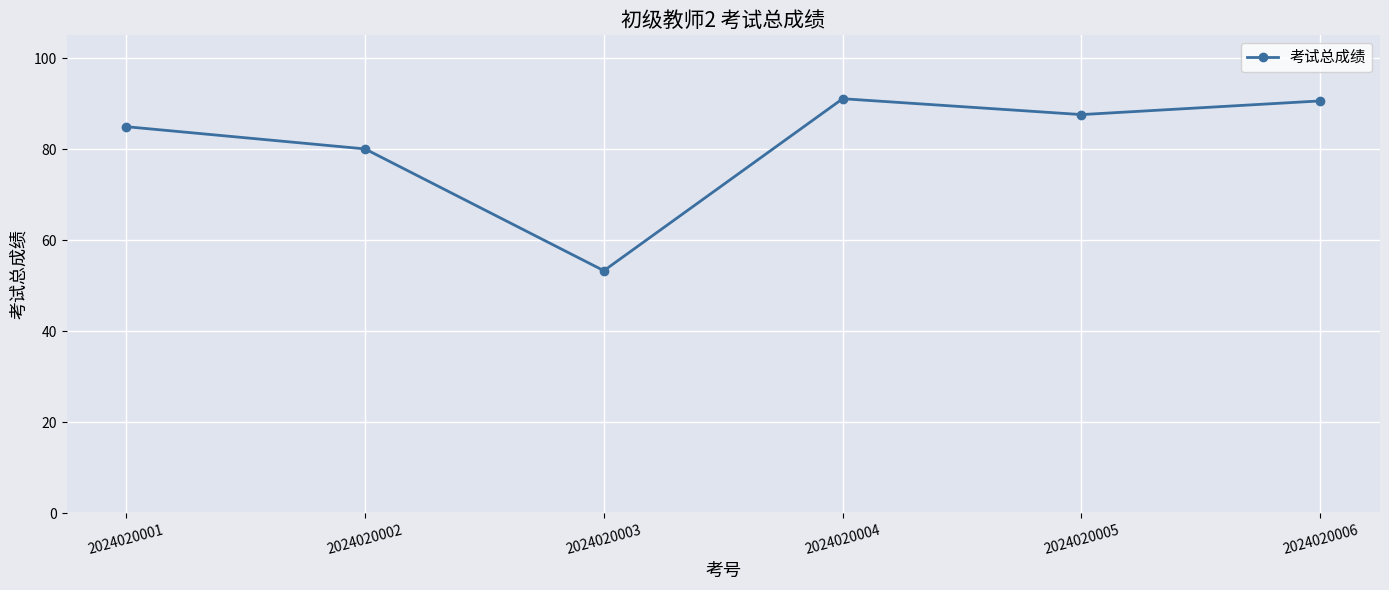

Between 2024020005 and 2024020006, which is larger?

2024020006